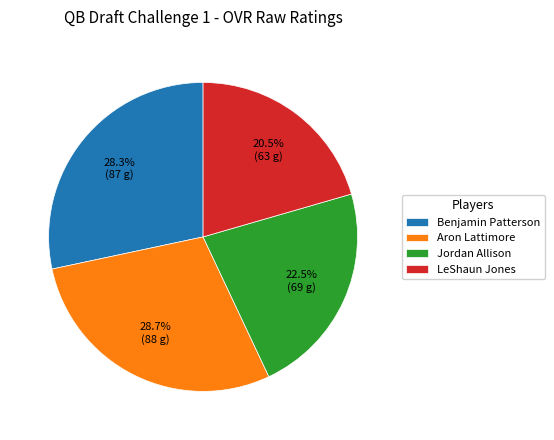

What portion of the pie excludes Aron Lattimore?

71.3%